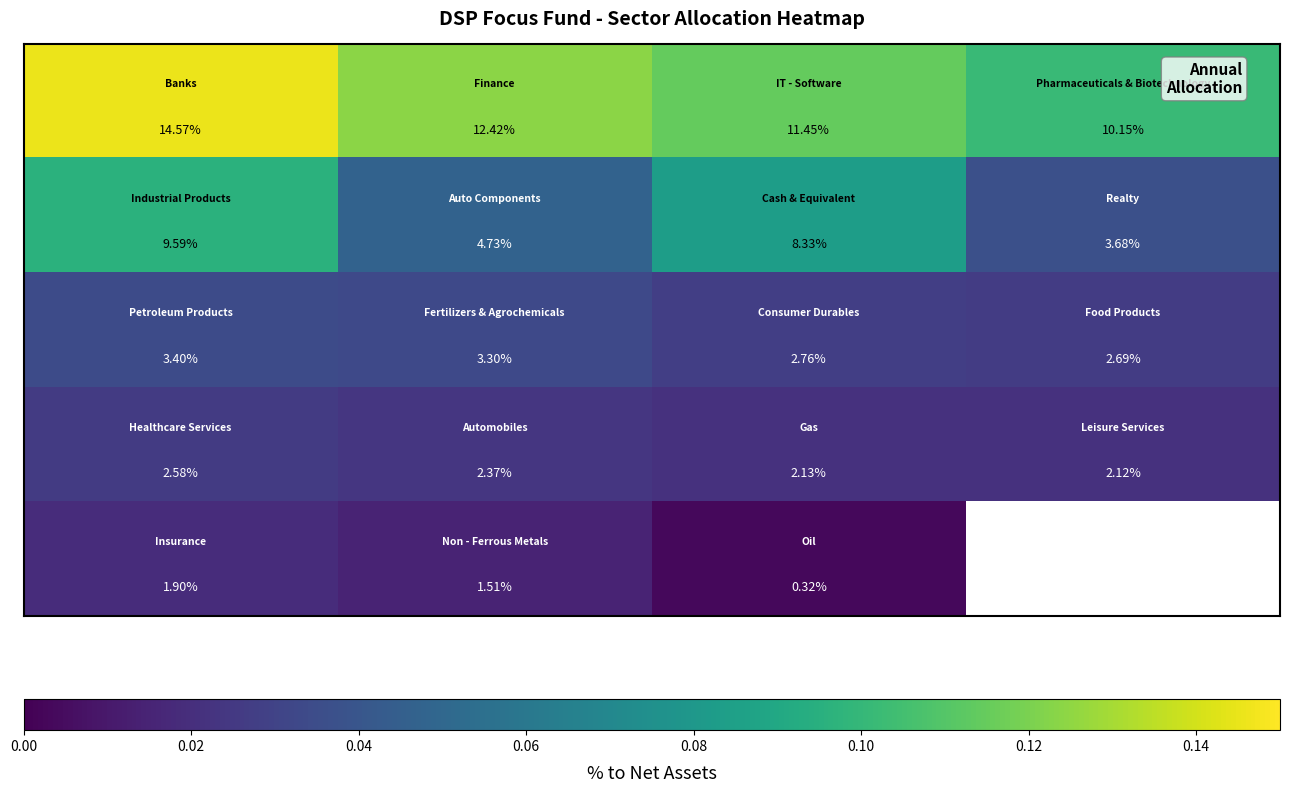

Count the number of categories in the chart.

4